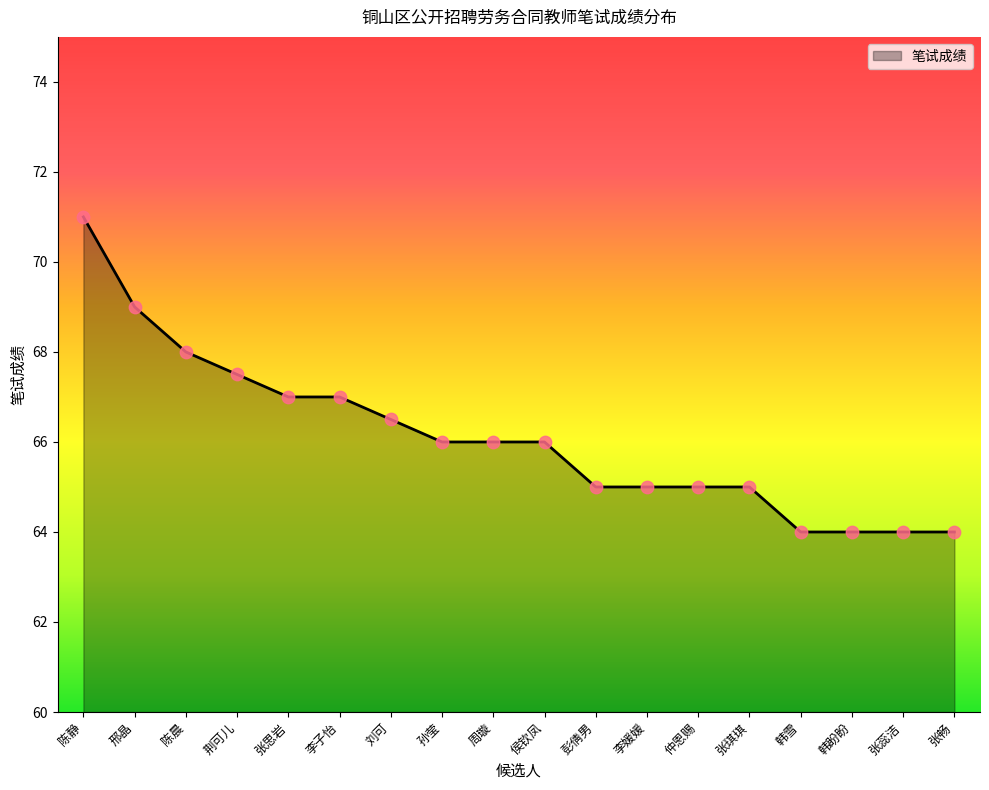

What is the ratio of the value at 邢晶 to the value at 张蕊洁?

1.1